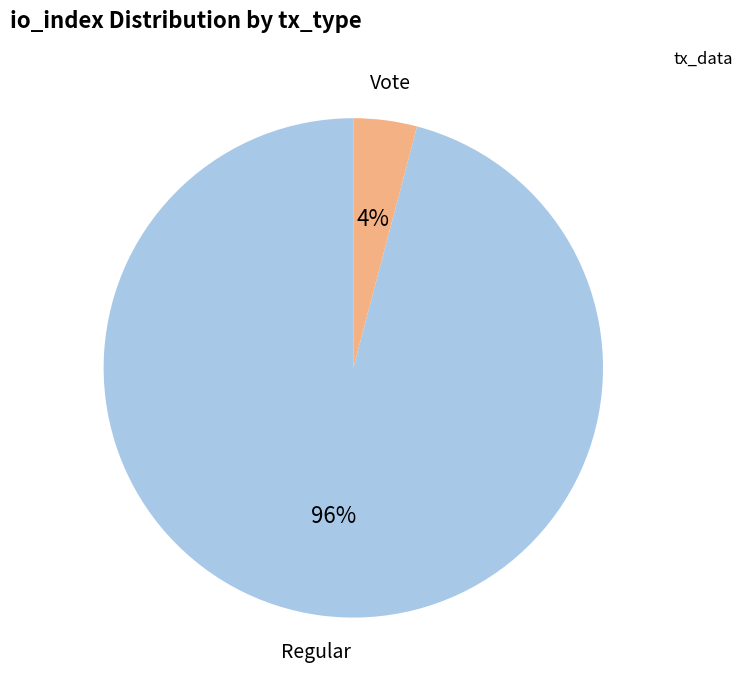

Which slice is the smallest?

Vote